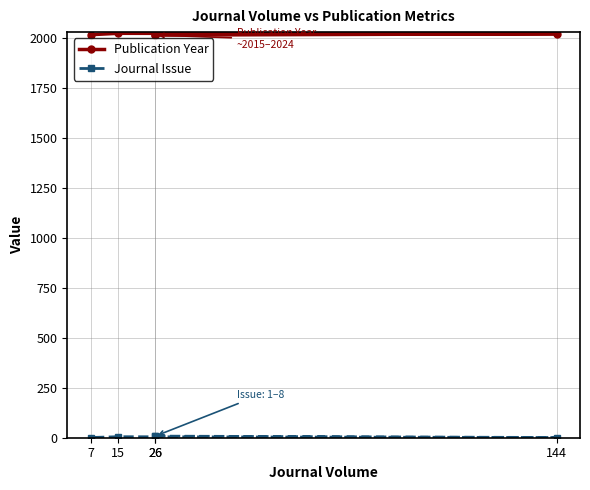

True or false: Journal Issue has more than 1 points higher than both neighbors.

False